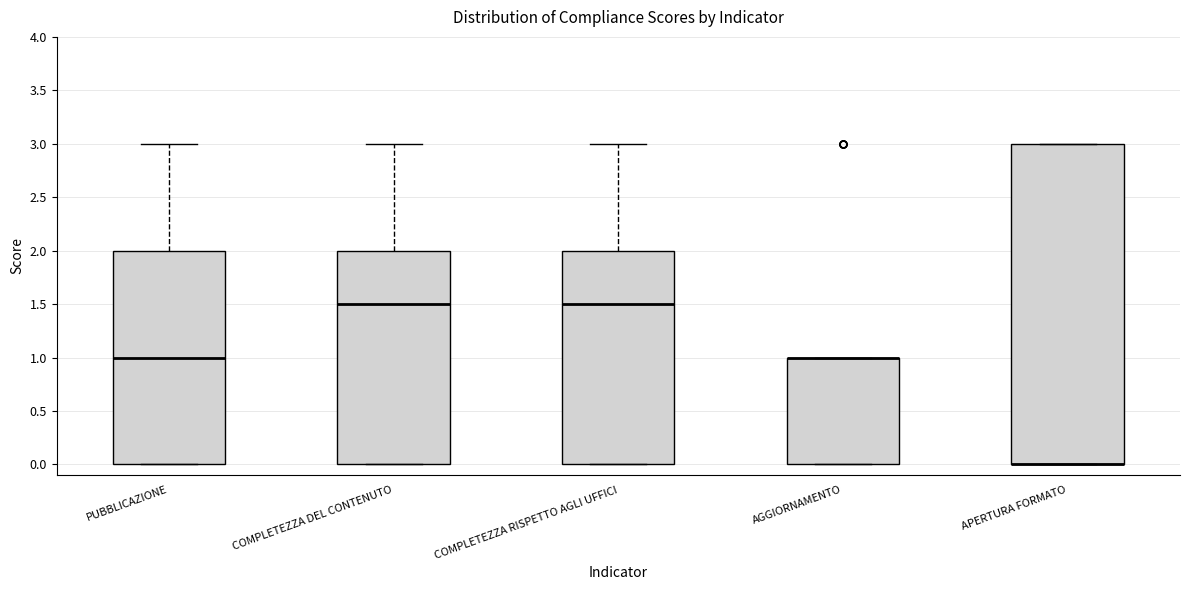

Reading left to right, transcribe this box plot: for each box, give where its median line is, the range the box spans, and where its two whiskers end, as read against the y-axis. The values are not printed on the chart, so give them approximately, as read against the axis.

PUBBLICAZIONE: median 1.0, box 0.0 to 2.0, whiskers 0.0 to 3.0
COMPLETEZZA DEL CONTENUTO: median 1.5, box 0.0 to 2.0, whiskers 0.0 to 3.0
COMPLETEZZA RISPETTO AGLI UFFICI: median 1.5, box 0.0 to 2.0, whiskers 0.0 to 3.0
AGGIORNAMENTO: median 1.0 (drawn on the box's upper edge), box 0.0 to 1.0, whiskers 0.0 to 1.0
APERTURA FORMATO: median 0.0 (drawn on the box's lower edge), box 0.0 to 3.0, whiskers 0.0 to 3.0